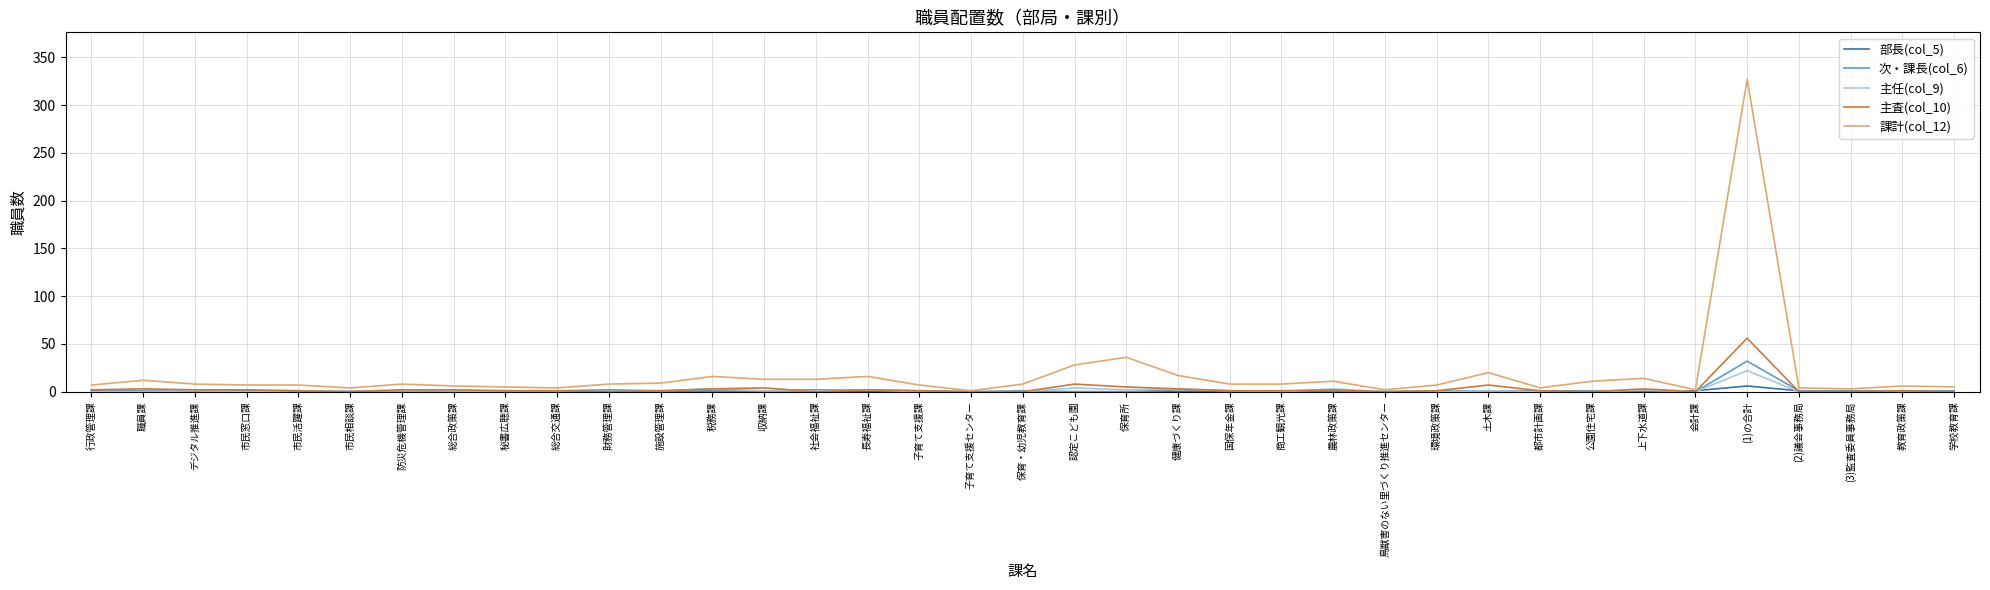

Which series has the largest range (max minus min)?

課計(col_12)